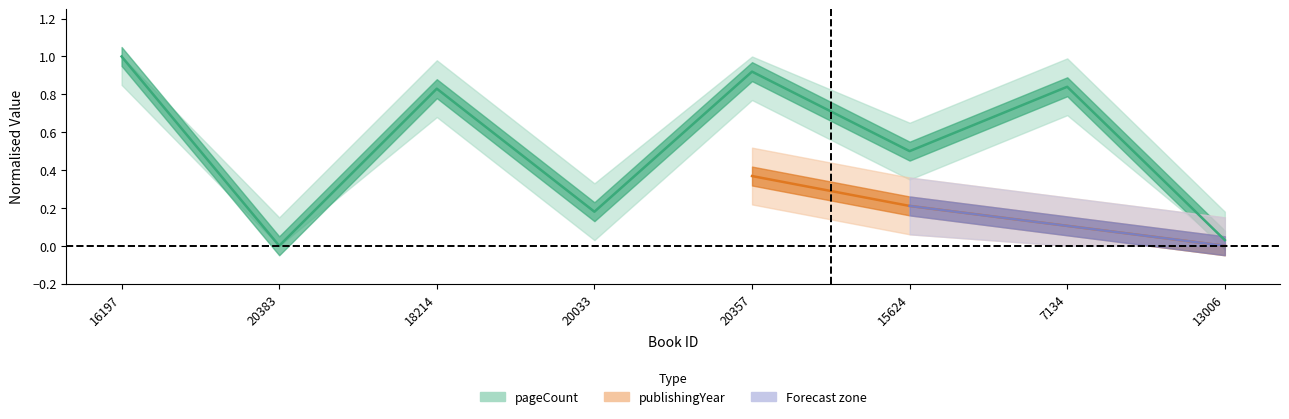

Where is the first local minimum?

20383